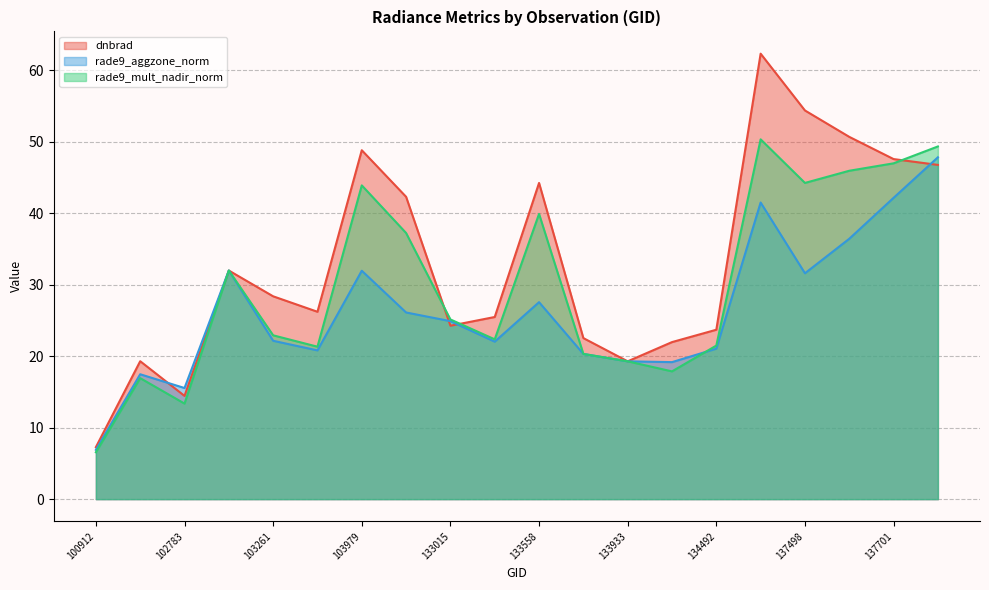

Is it true that rade9_aggzone_norm equals 11.9 at 102535?

False